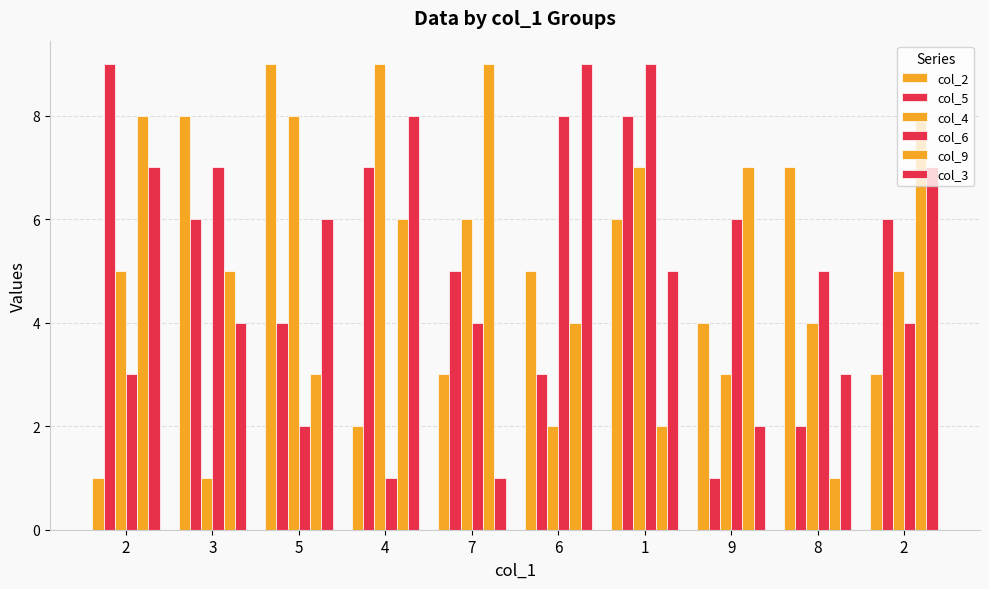

Rank the series at 9 from lowest to highest value.

col_5, col_3, col_4, col_2, col_6, col_9